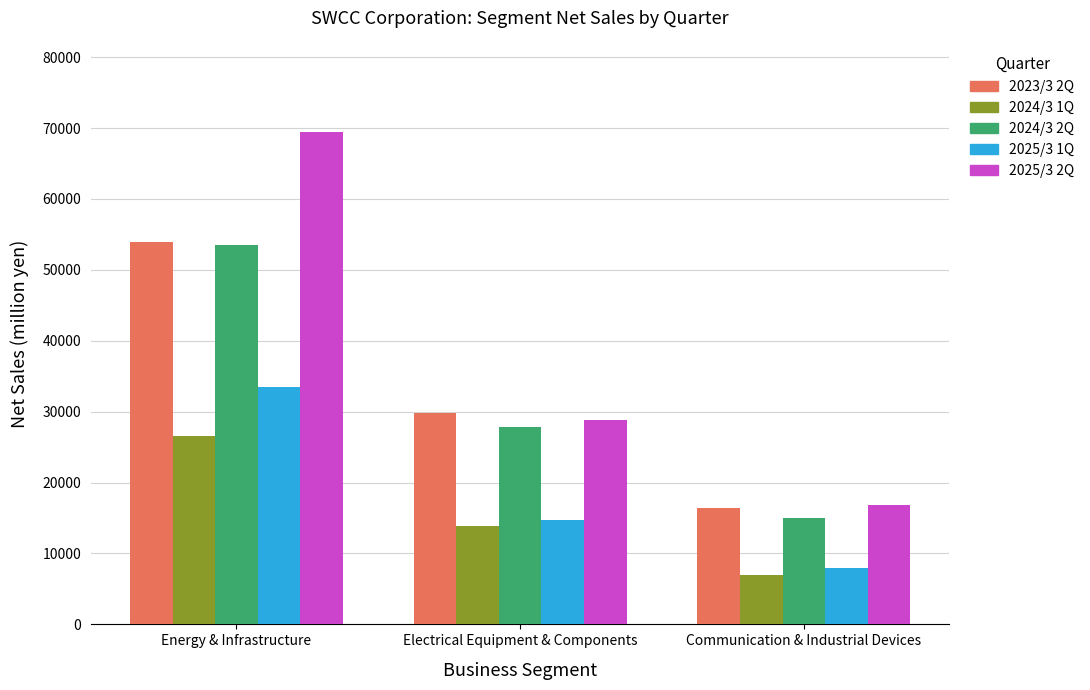

Rank the categories by 2024/3 2Q value from highest to lowest.

Energy & Infrastructure, Electrical Equipment & Components, Communication & Industrial Devices